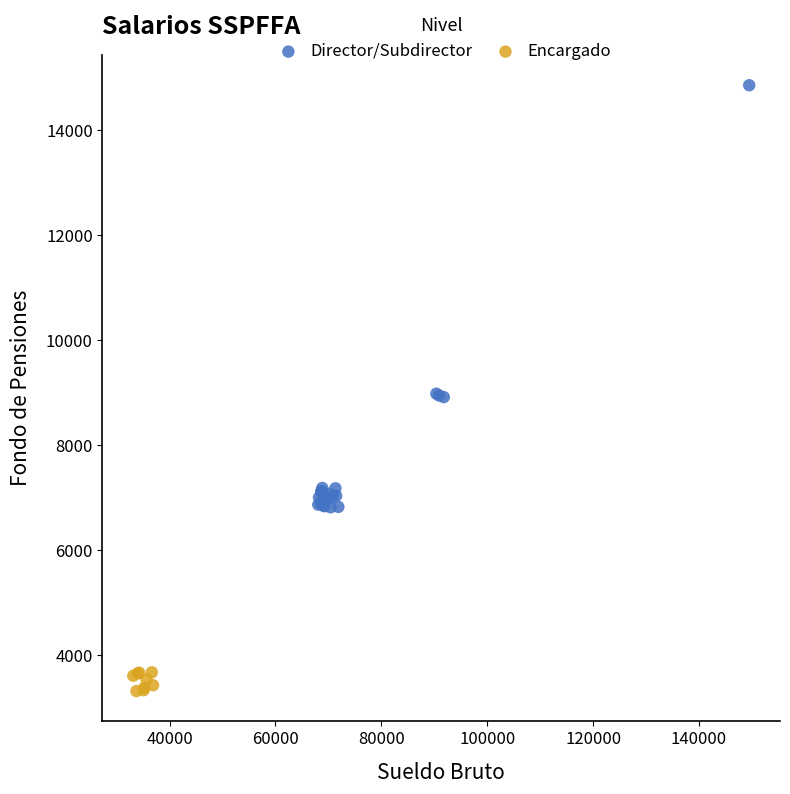

Which series has the widest spread of Y values?

Director/Subdirector